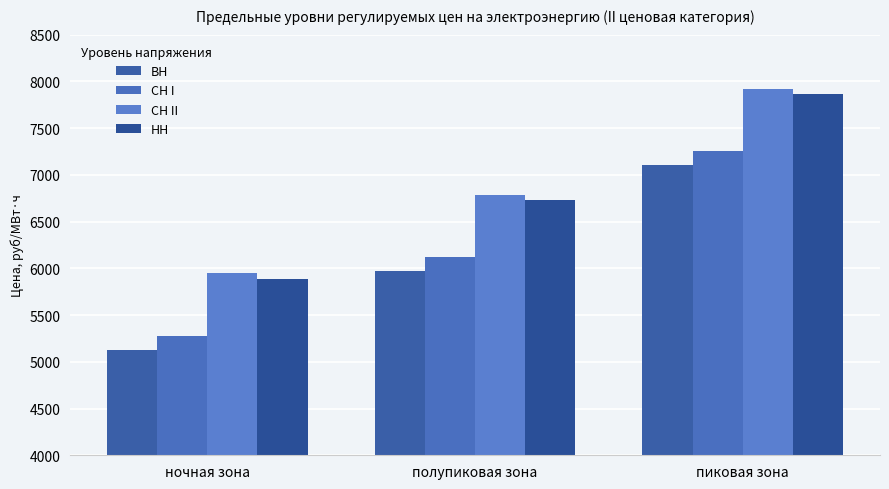

Is the value of ВН at пиковая зона greater than the value of НН at пиковая зона?

No